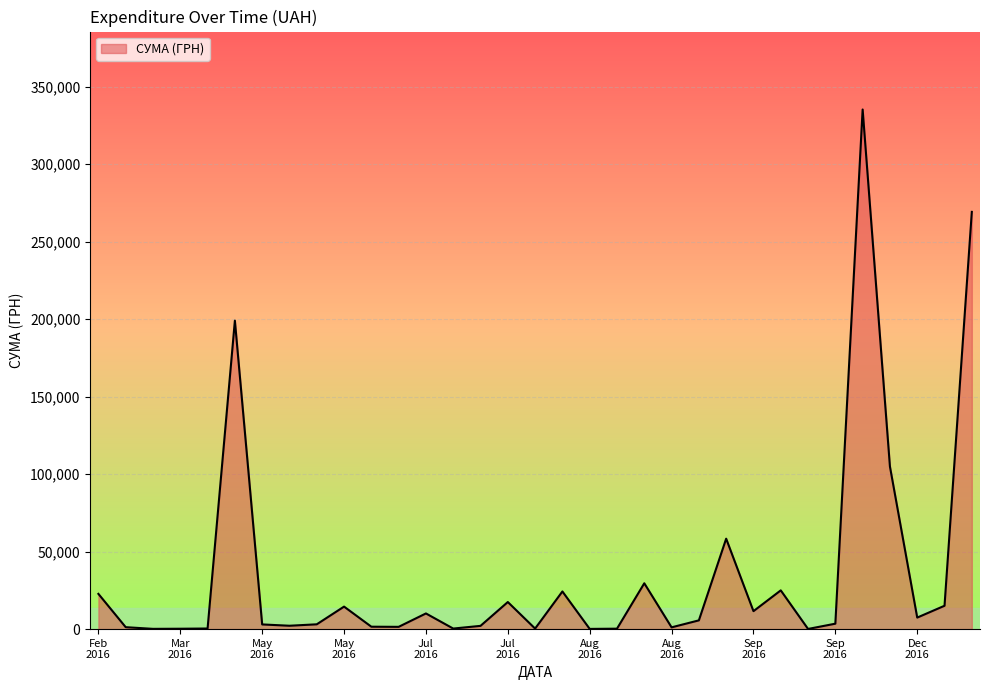

What is the maximum value shown in the chart?

335200.2